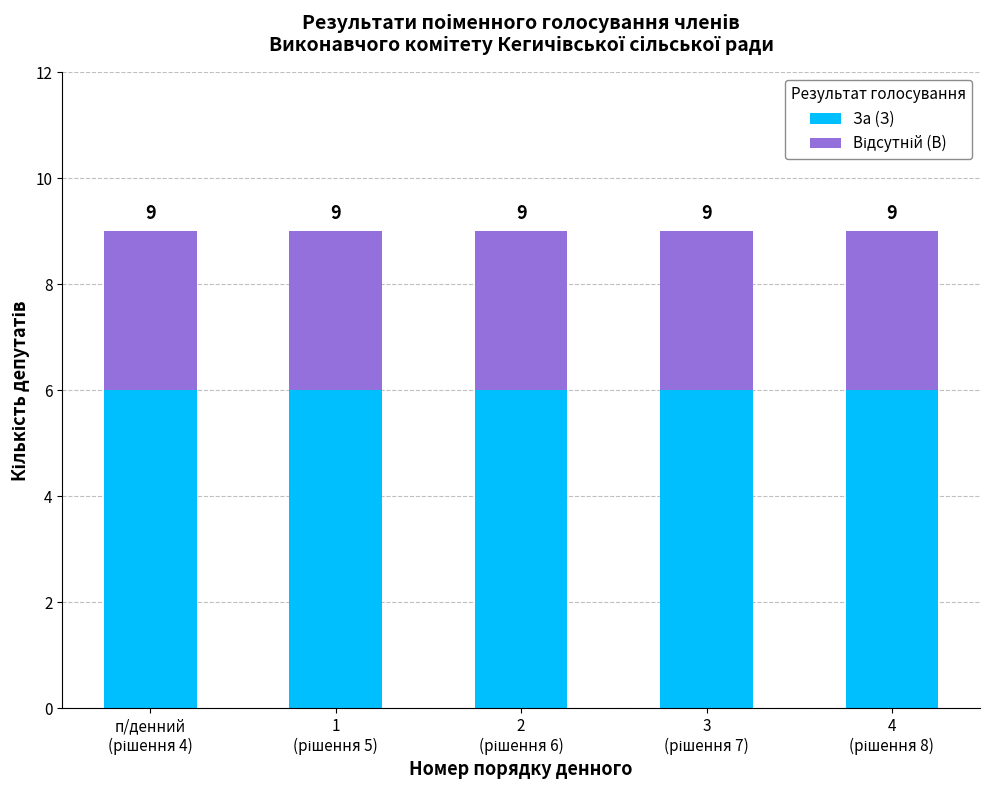

Between 1
(рішення 5) and 3
(рішення 7), which series saw the biggest shift?

За (З)